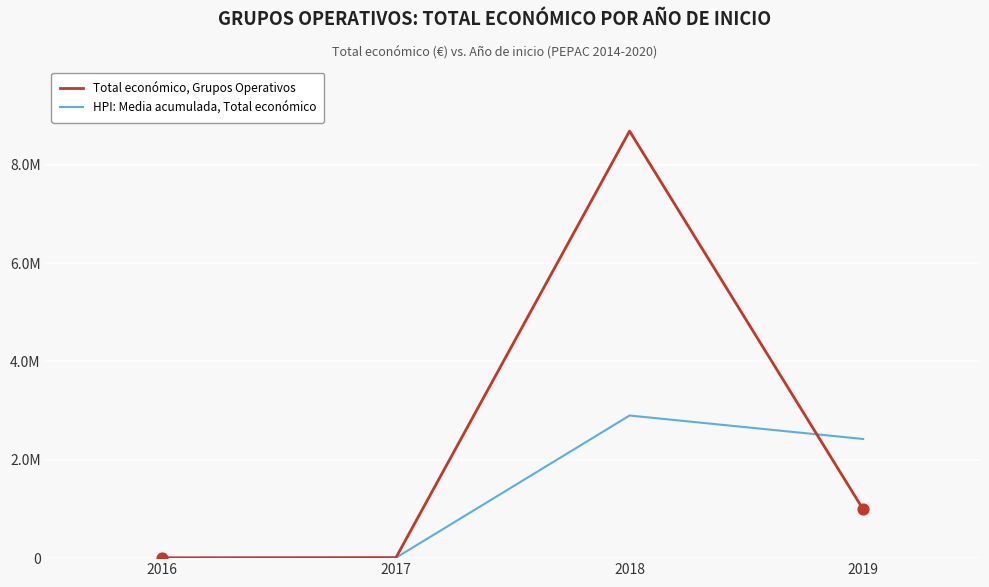

What are all the series names shown in the legend?

Total económico, Grupos Operativos, HPI: Media acumulada, Total económico